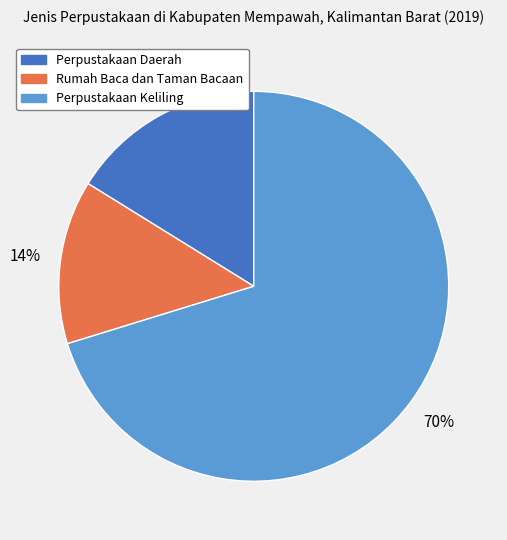

Which has a higher value, Perpustakaan Daerah or Perpustakaan Keliling?

Perpustakaan Keliling